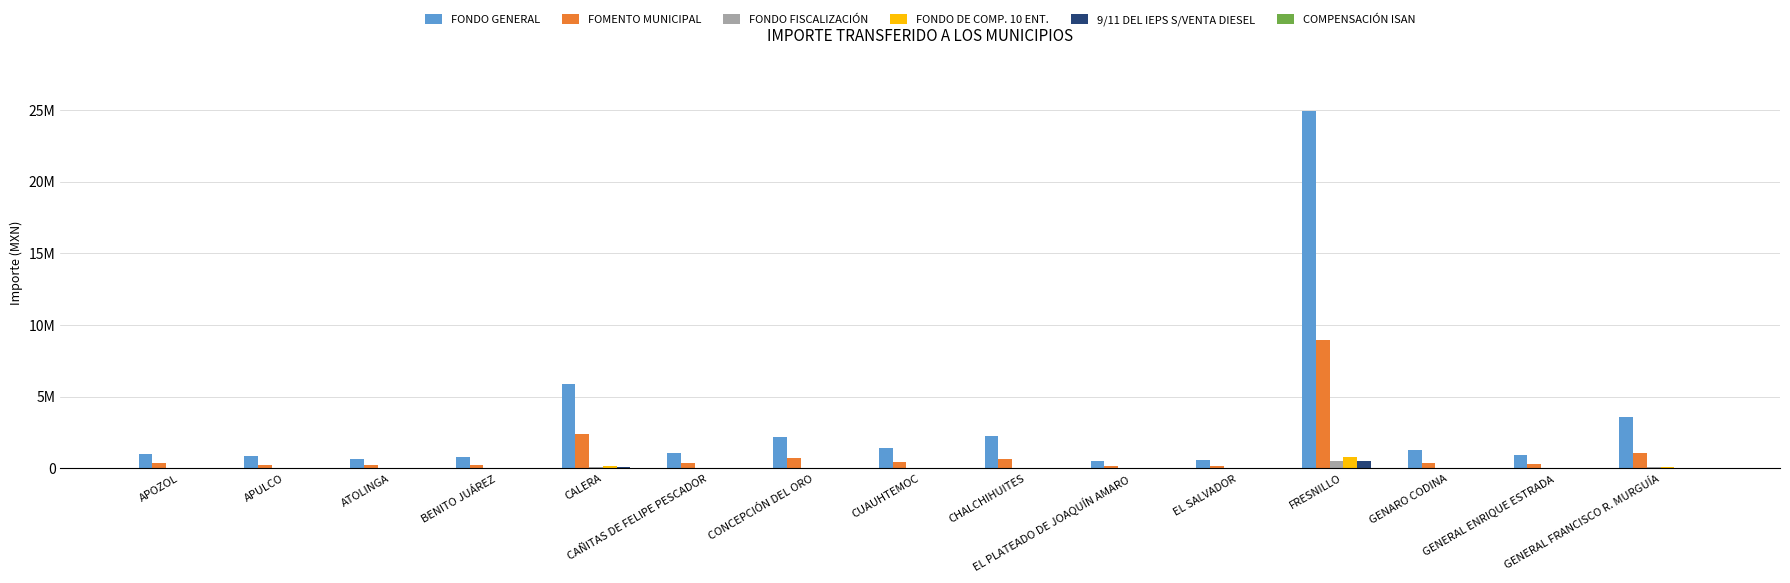

Which series has the largest range (max minus min)?

FONDO GENERAL